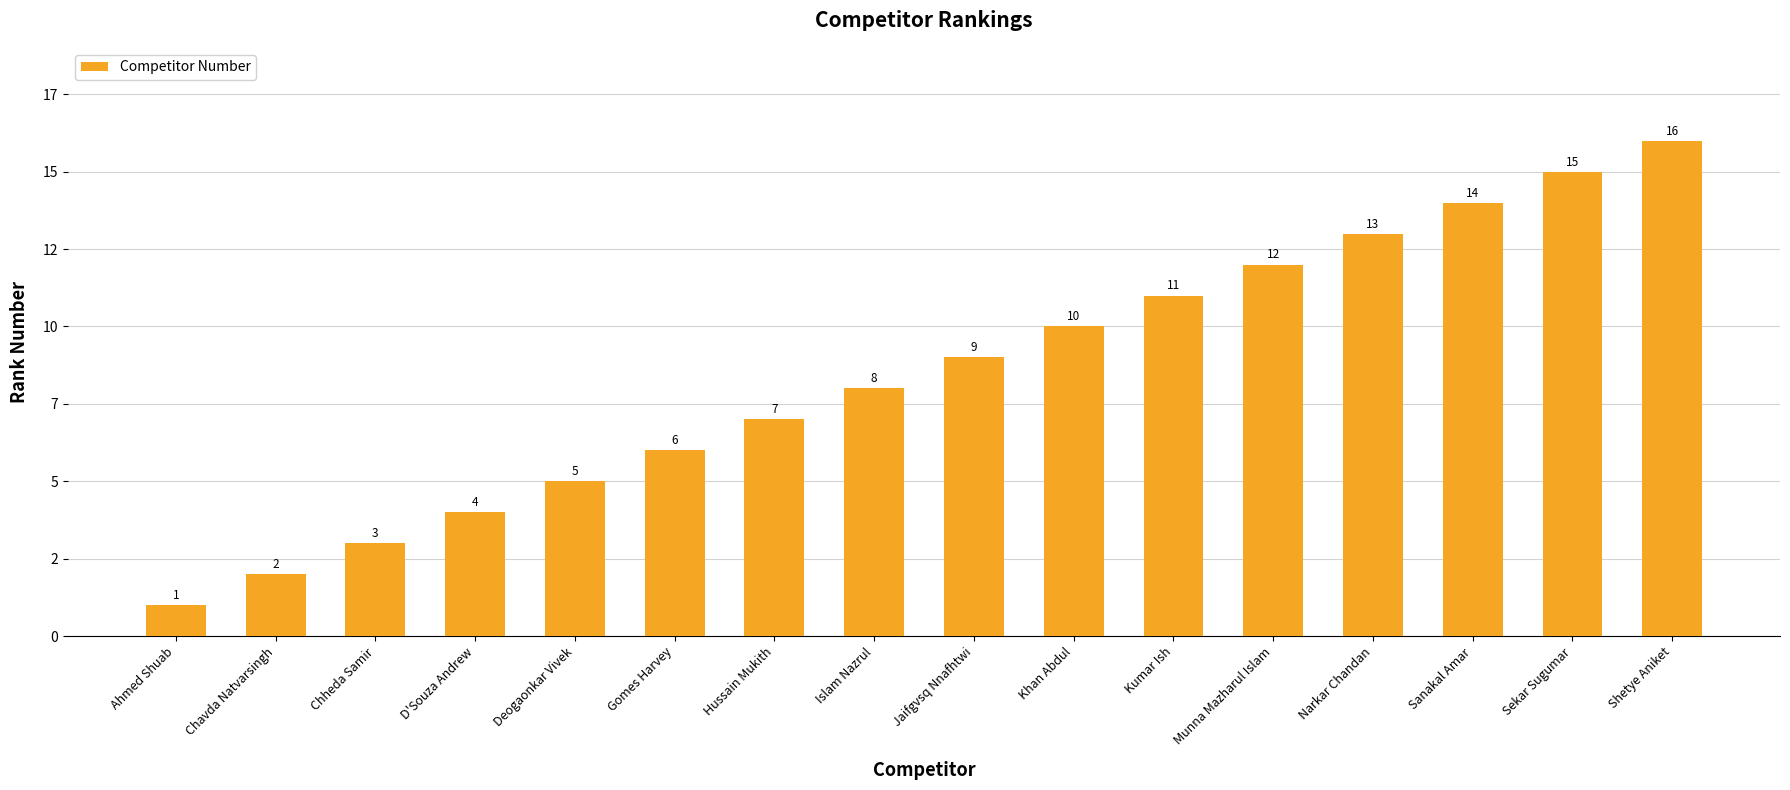

Does the chart contain stacked bars?

No